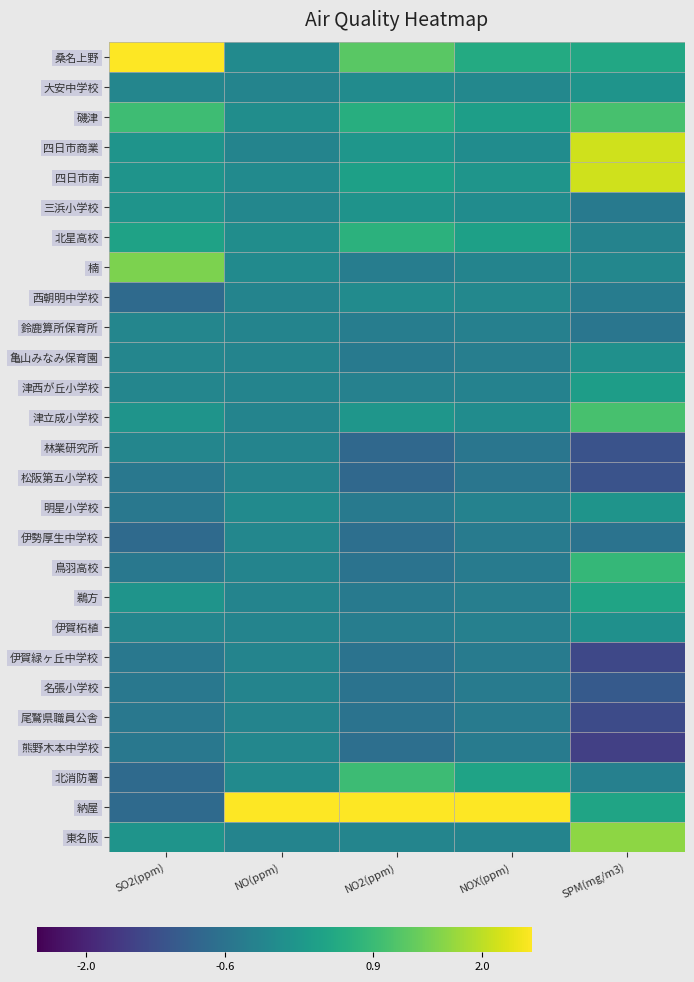

Rank the series at NO2(ppm) from lowest to highest value.

林業研究所, 松阪第五小学校, 伊勢厚生中学校, 熊野木本中学校, 鳥羽高校, 伊賀緑ヶ丘中学校, 名張小学校, 尾鷲県職員公舎, 亀山みなみ保育園, 明星小学校, 鵜方, 楠, 鈴鹿算所保育所, 伊賀柘植, 津西が丘小学校, 東名阪, 大安中学校, 西朝明中学校, 三浜小学校, 四日市商業, 津立成小学校, 四日市南, 磯津, 北星高校, 北消防署, 桑名上野, 納屋